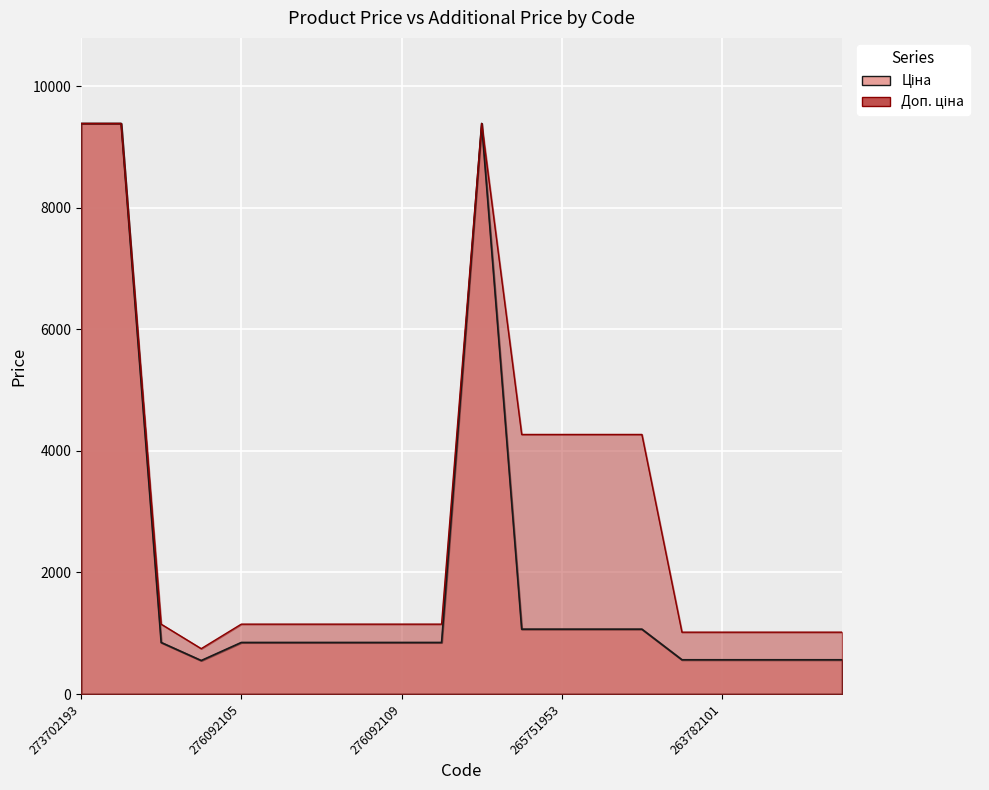

Is it true that Доп. ціна equals 2032.2 at 276092105?

False